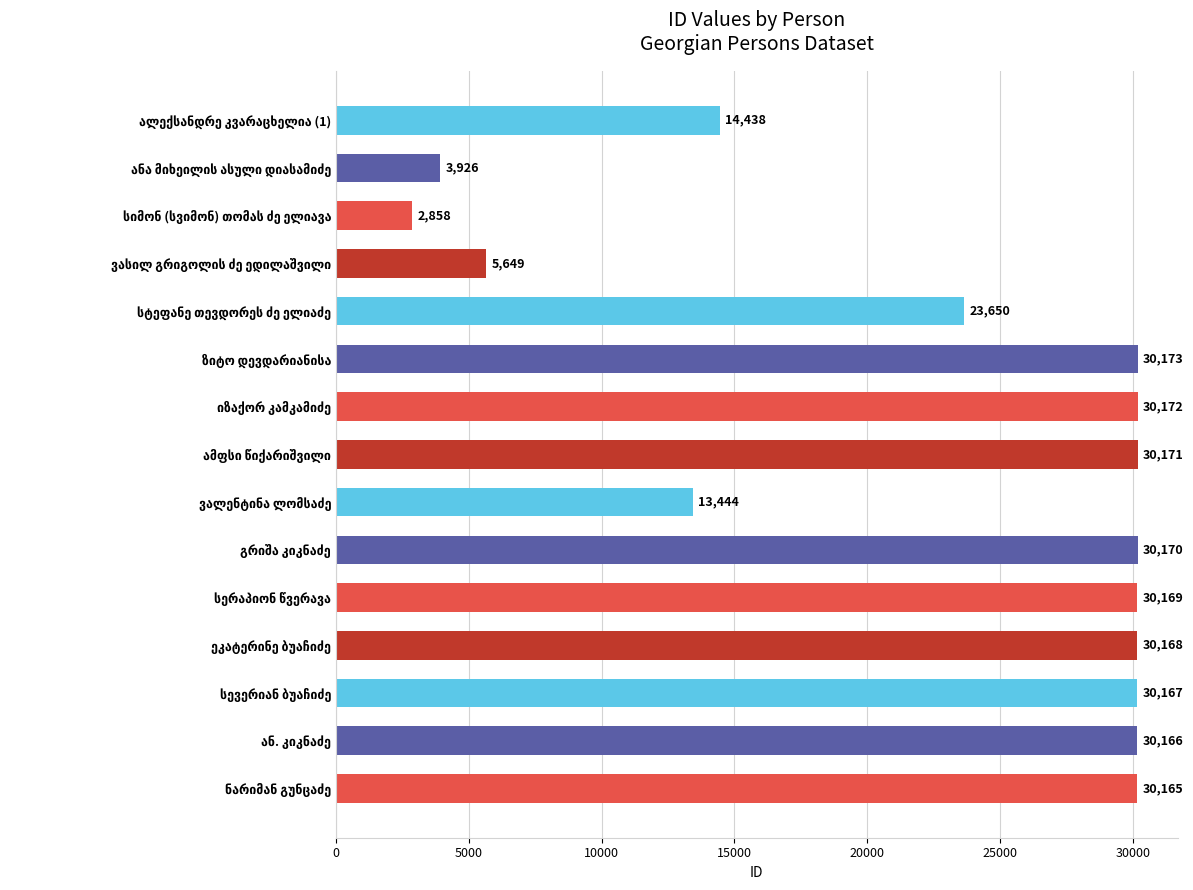

What is the value of the 13th bar from the top?

30167